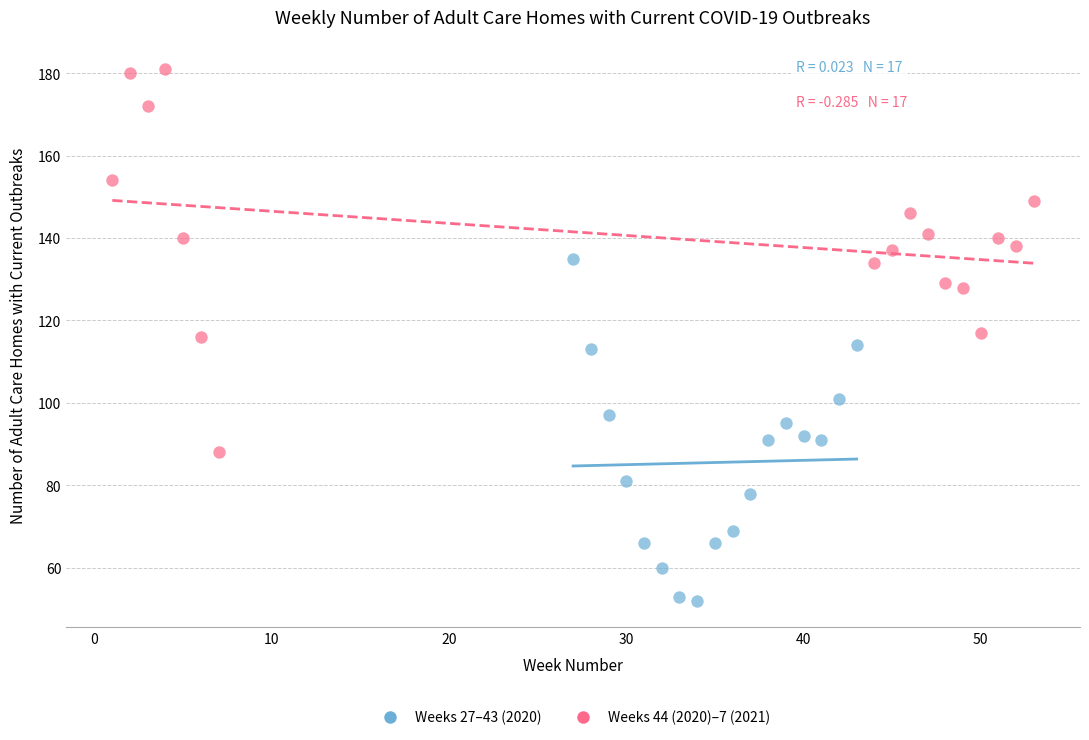

Which series reaches the minimum Y coordinate?

Weeks 27–43 (2020)